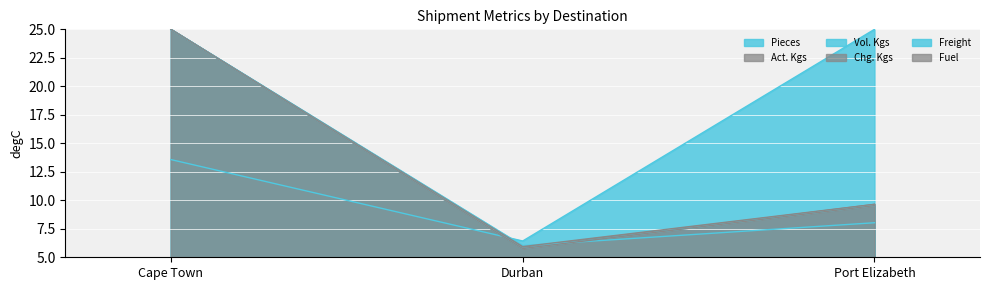

What are all the series names shown in the legend?

Pieces, Act. Kgs, Vol. Kgs, Chg. Kgs, Freight, Fuel